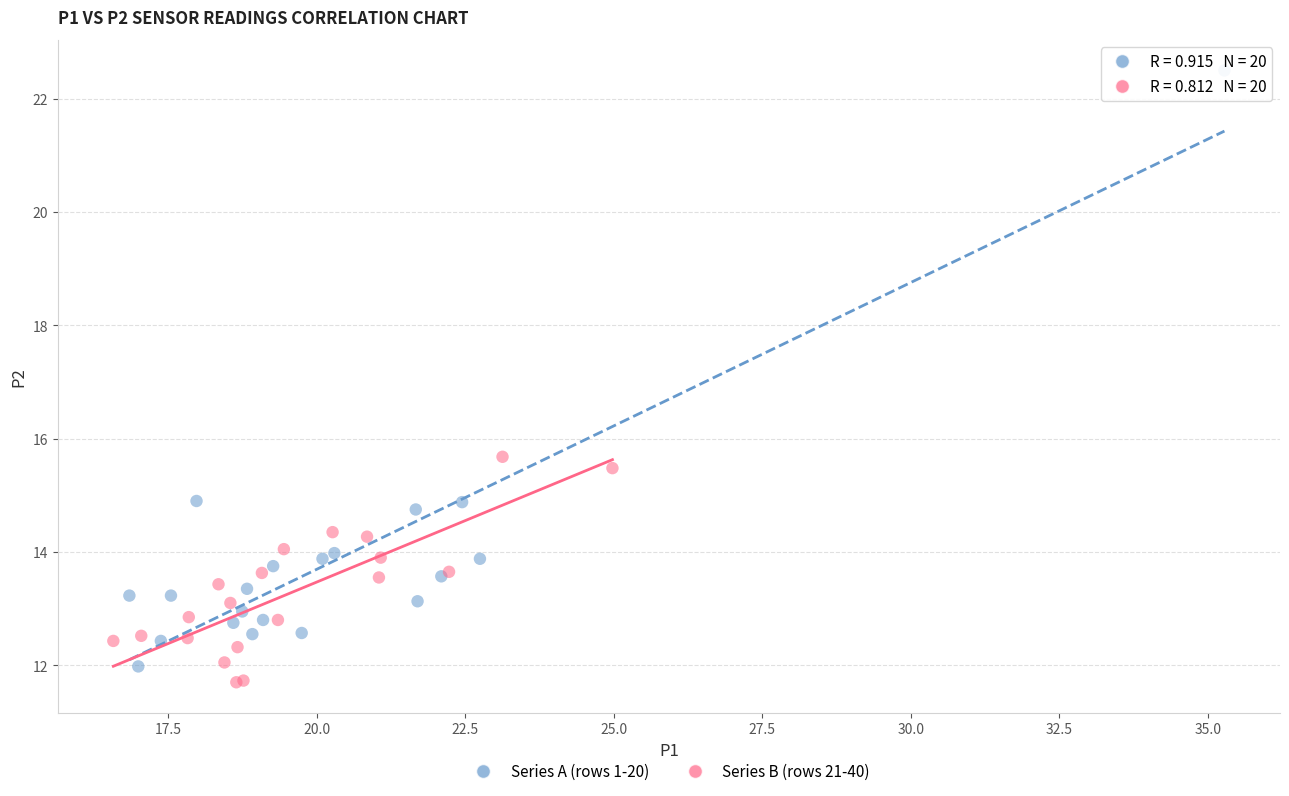

What are all the series names shown in the legend?

Series A (rows 1-20), Series B (rows 21-40)